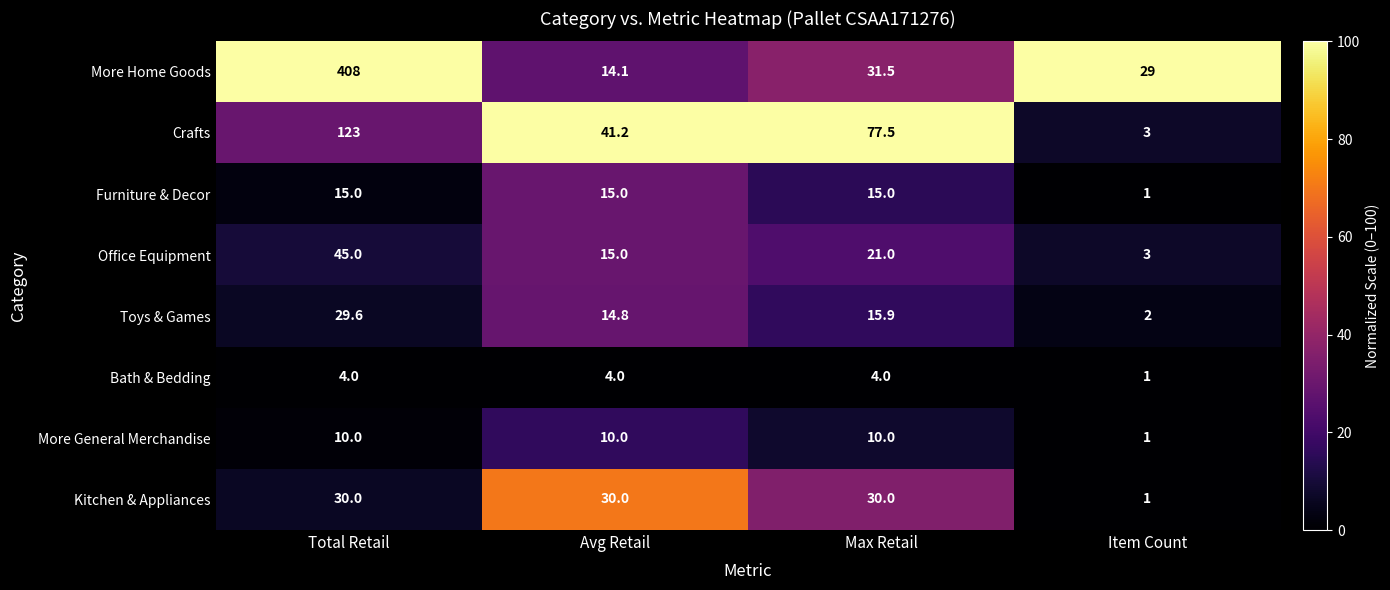

List the labels in order of Office Equipment value, largest first.

Total Retail, Max Retail, Avg Retail, Item Count